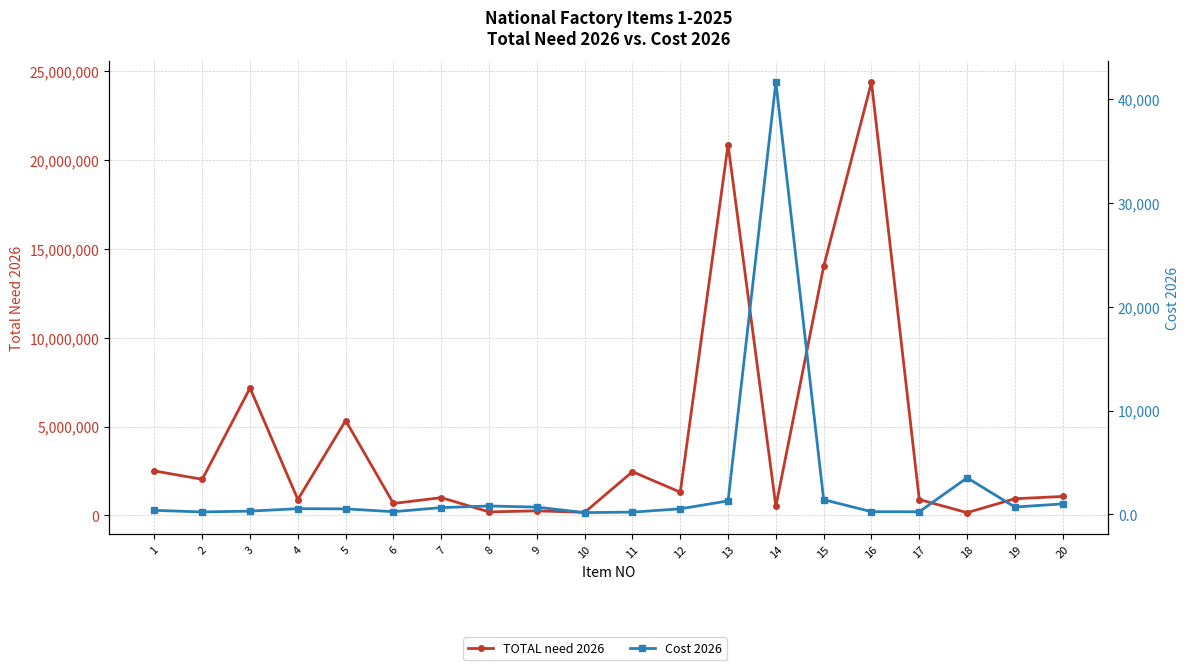

What is the average value of the Cost 2026 series?

2771.2